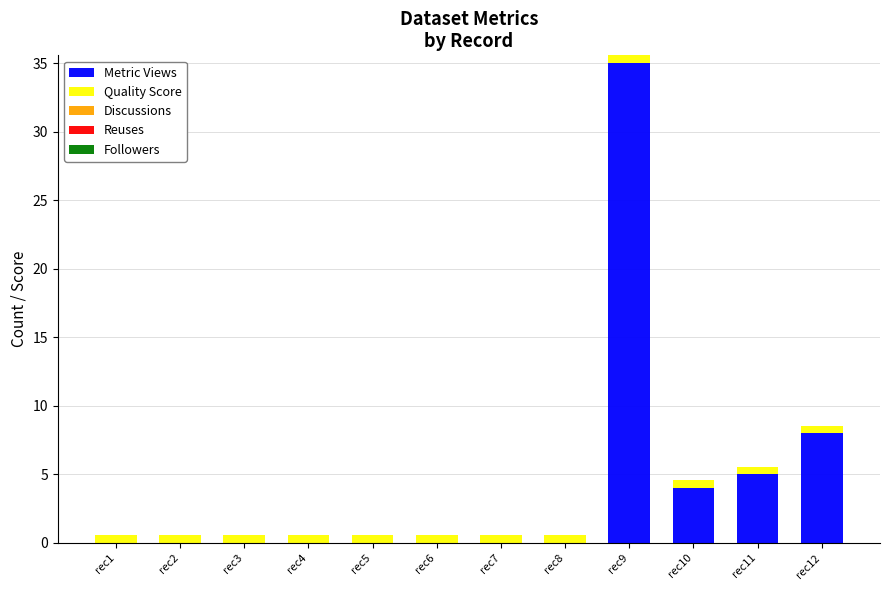

At which category is the sum across all series the highest?

rec9